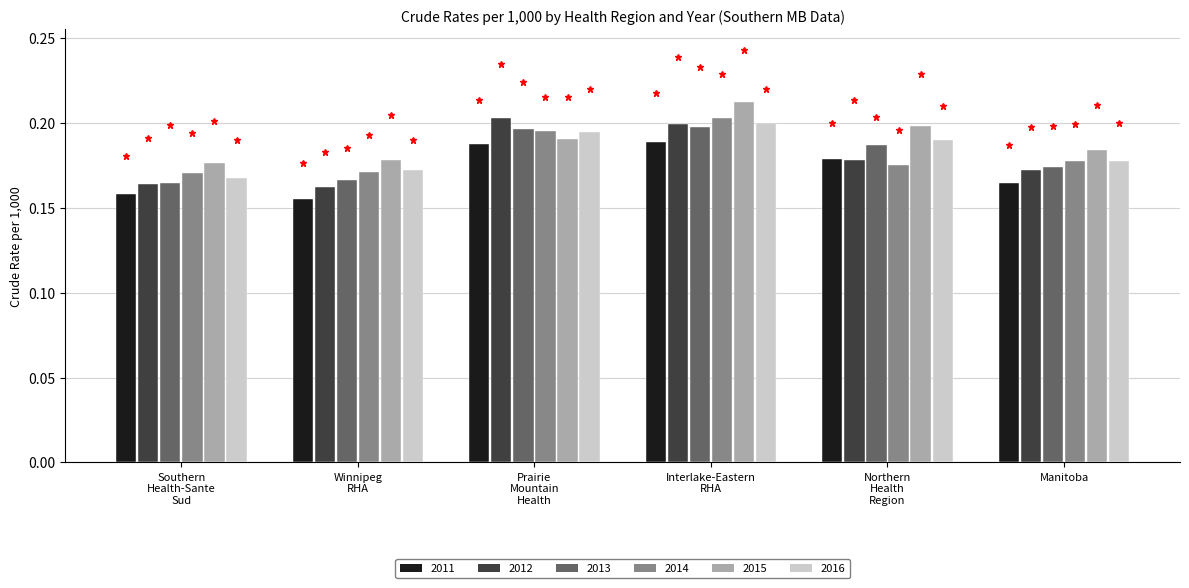

Count the 2011 values in the range 0 to 1.

6